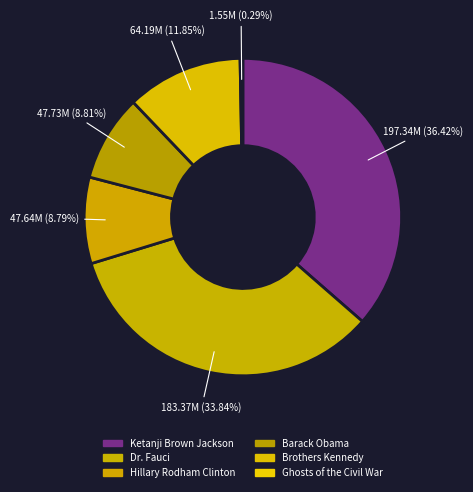

The Barack Obama slice represents 9% of the pie. True or false?

True